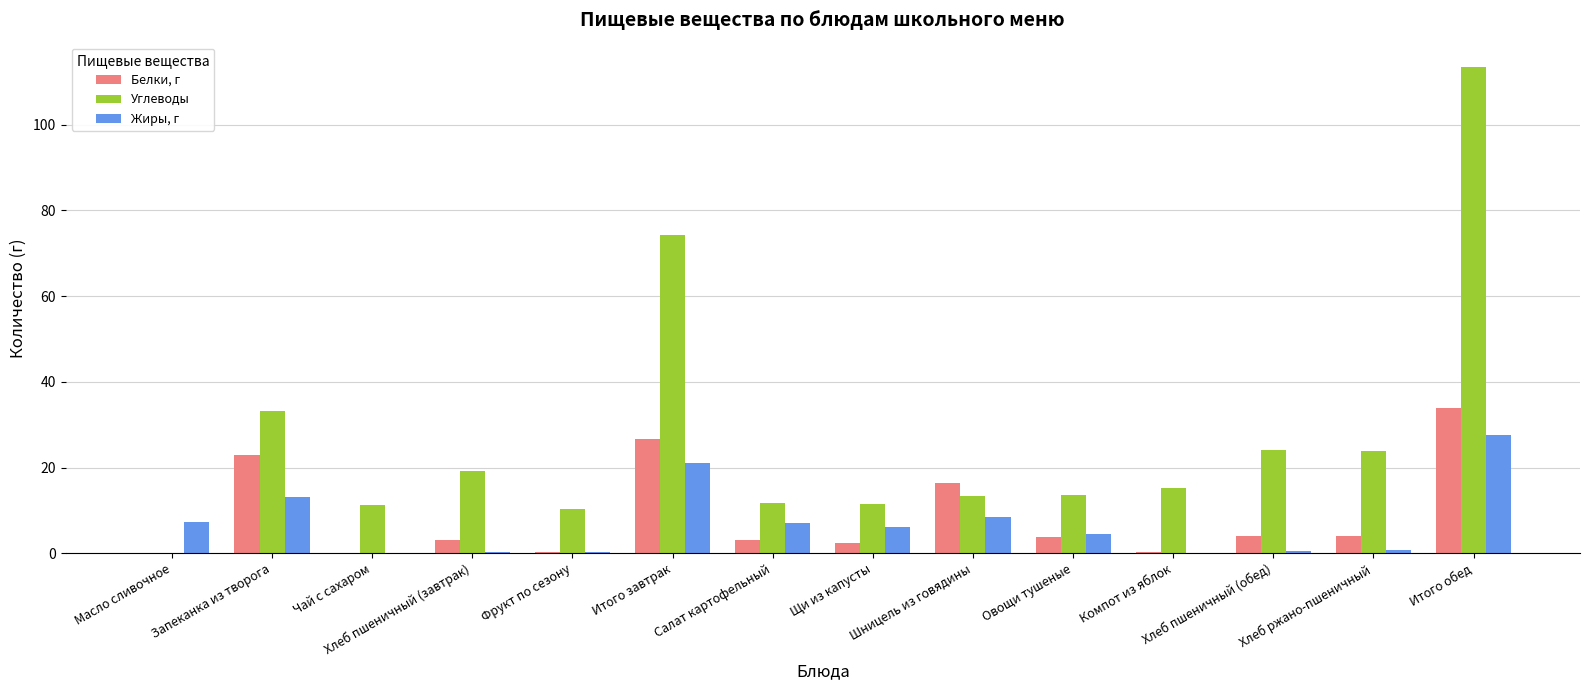

What value does the Белки, г series have at Щи из капусты?

2.4